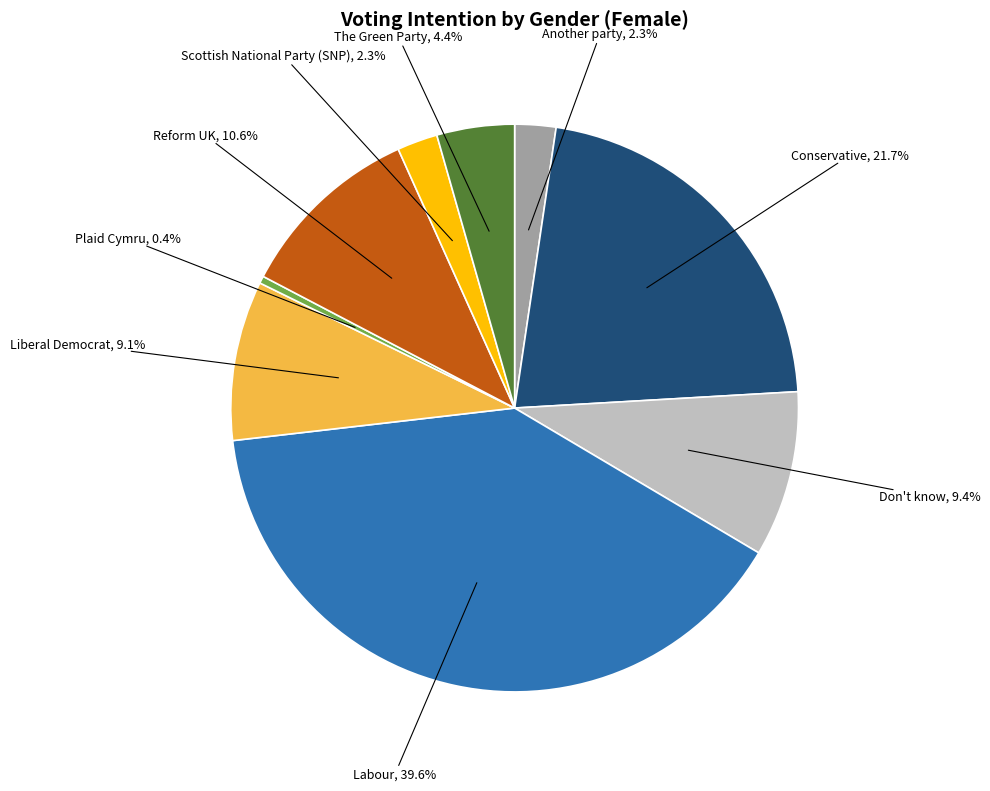

Is there any slice that represents more than half of the pie?

No